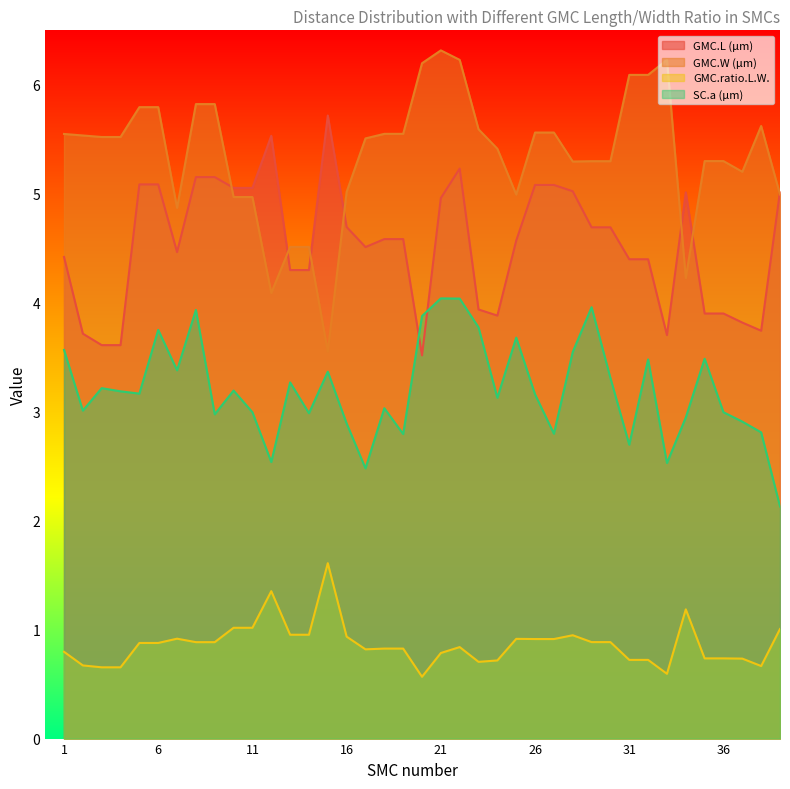

Rank the series by their maximum value, from highest to lowest.

GMC.W (µm), GMC.L (µm), SC.a (µm), GMC.ratio.L.W.